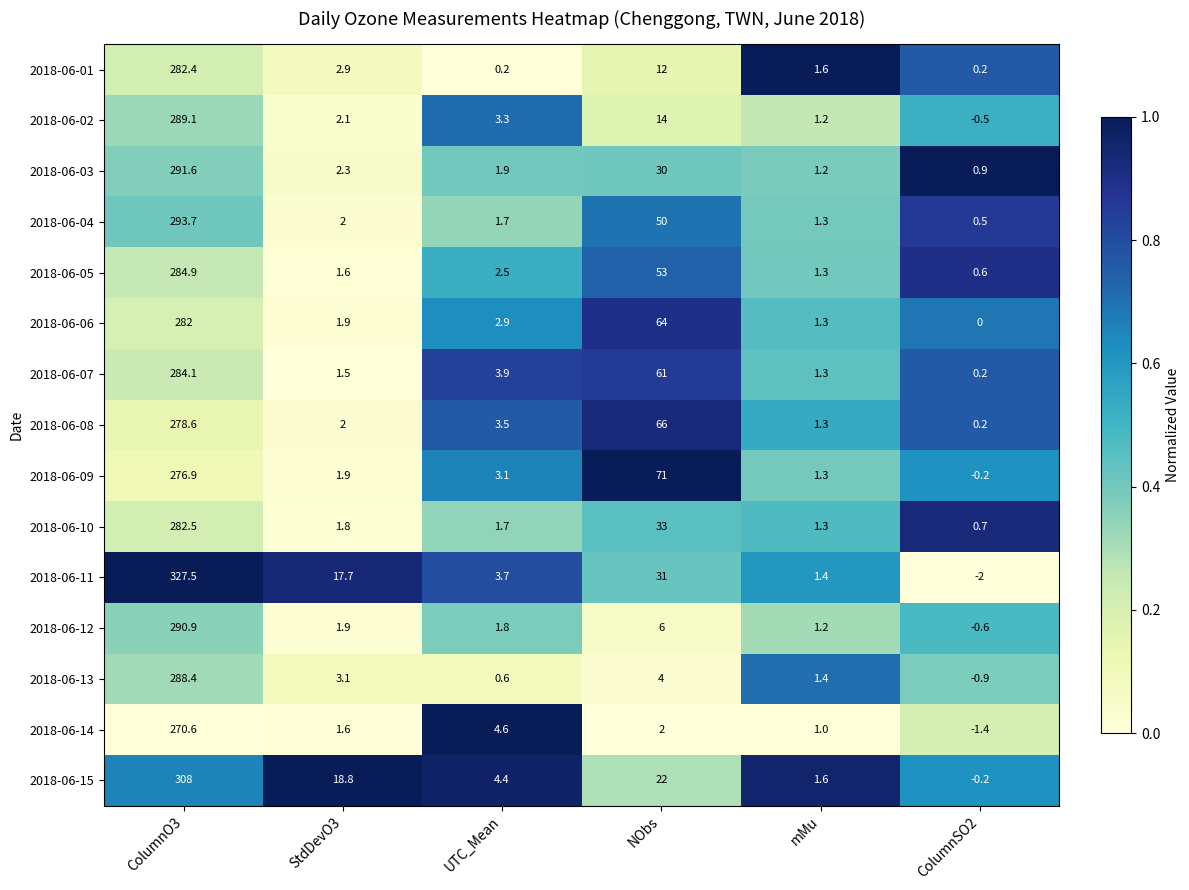

At which label does 2018-06-09 first exceed 3?

ColumnO3